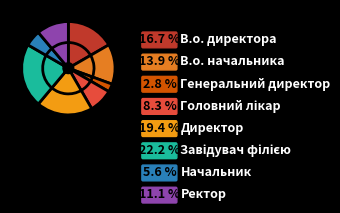

Is it true that Завідувач філією is 27% of the pie?

False